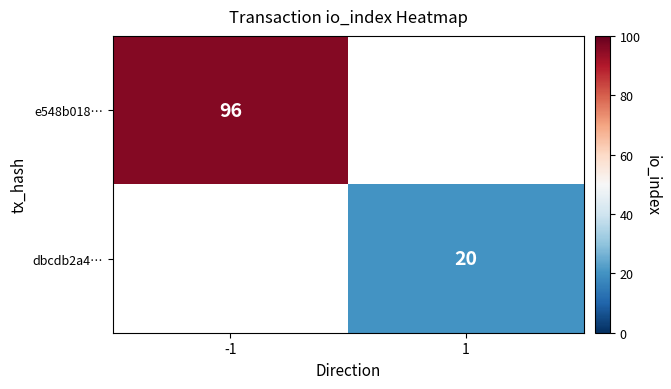

At how many categories does at least one series exceed 80?

1